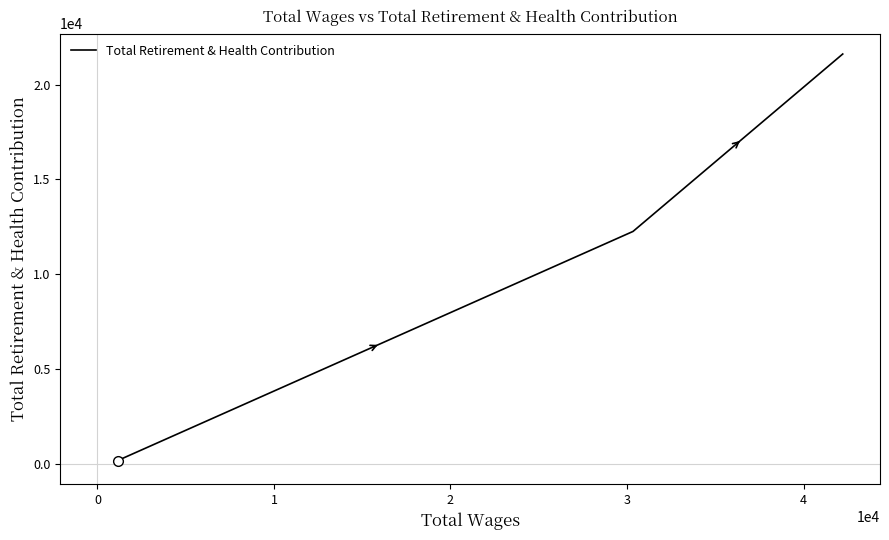

What is the difference between the maximum and minimum values?

21449